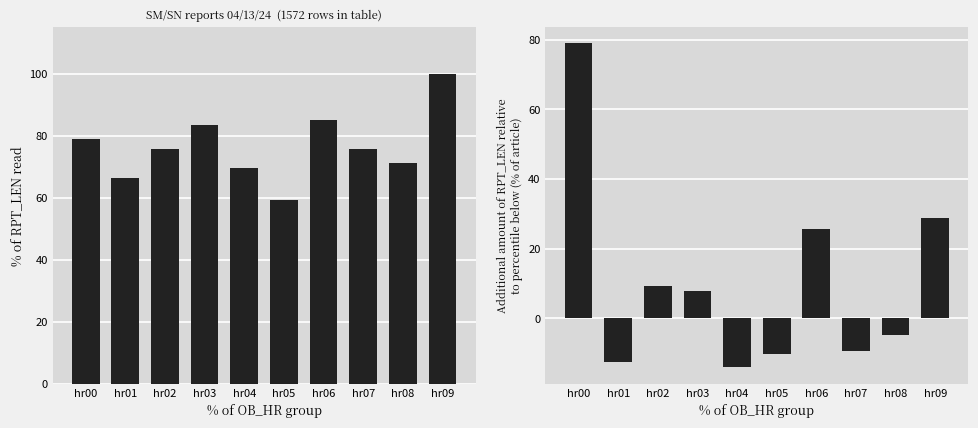

Reading right to left, extract all data points from this chart.

avg_RPT_LEN: 100.0	71.1	75.8	85.2	59.4	69.5	83.6	75.8	66.4	78.9
avg_GROUP_CNT: 28.9	-4.7	-9.4	25.8	-10.2	-14.1	7.8	9.4	-12.5	78.9